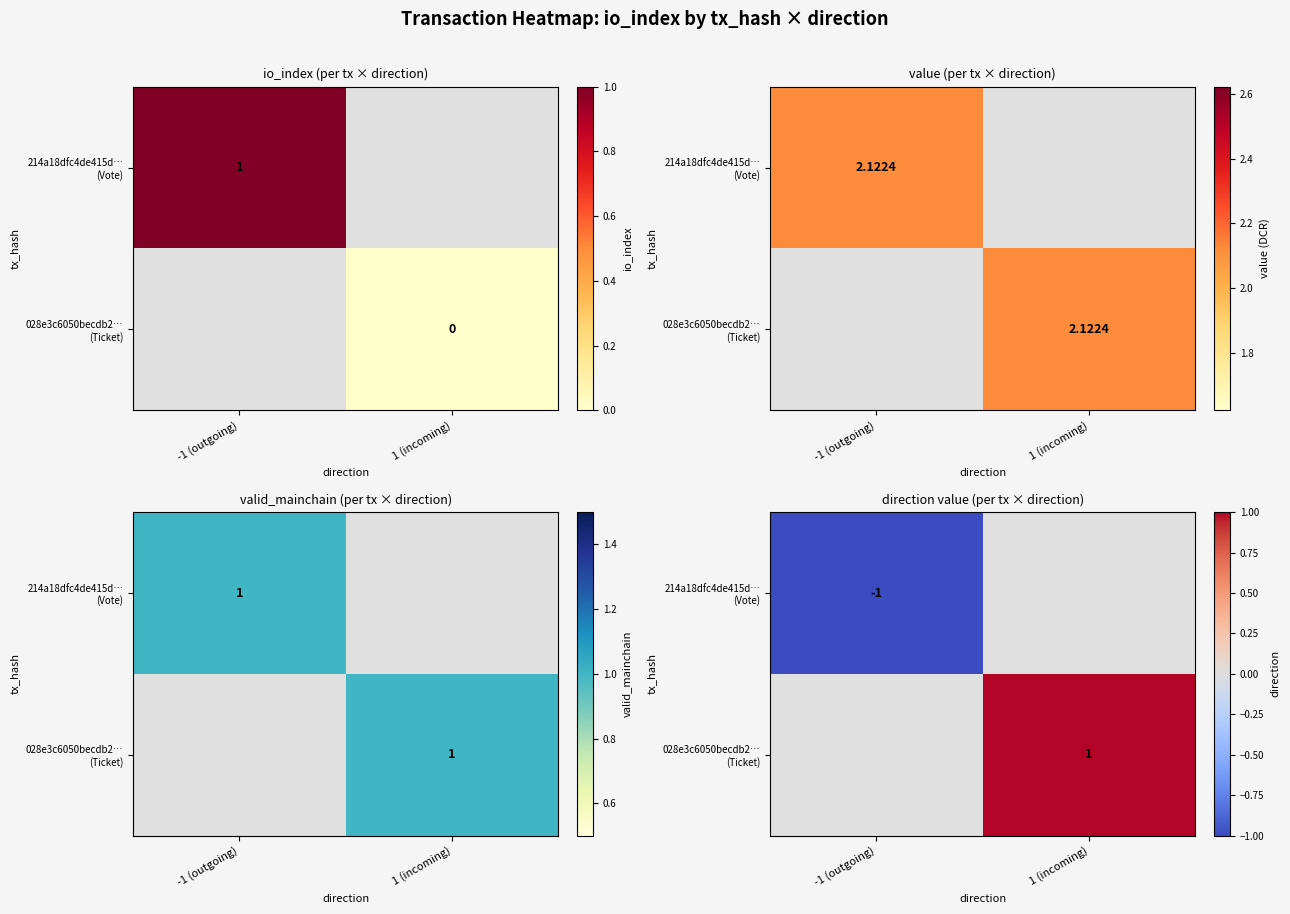

List the series in order of their overall mean, highest first.

214a18dfc4de415d… (Vote), 028e3c6050becdb2… (Ticket)